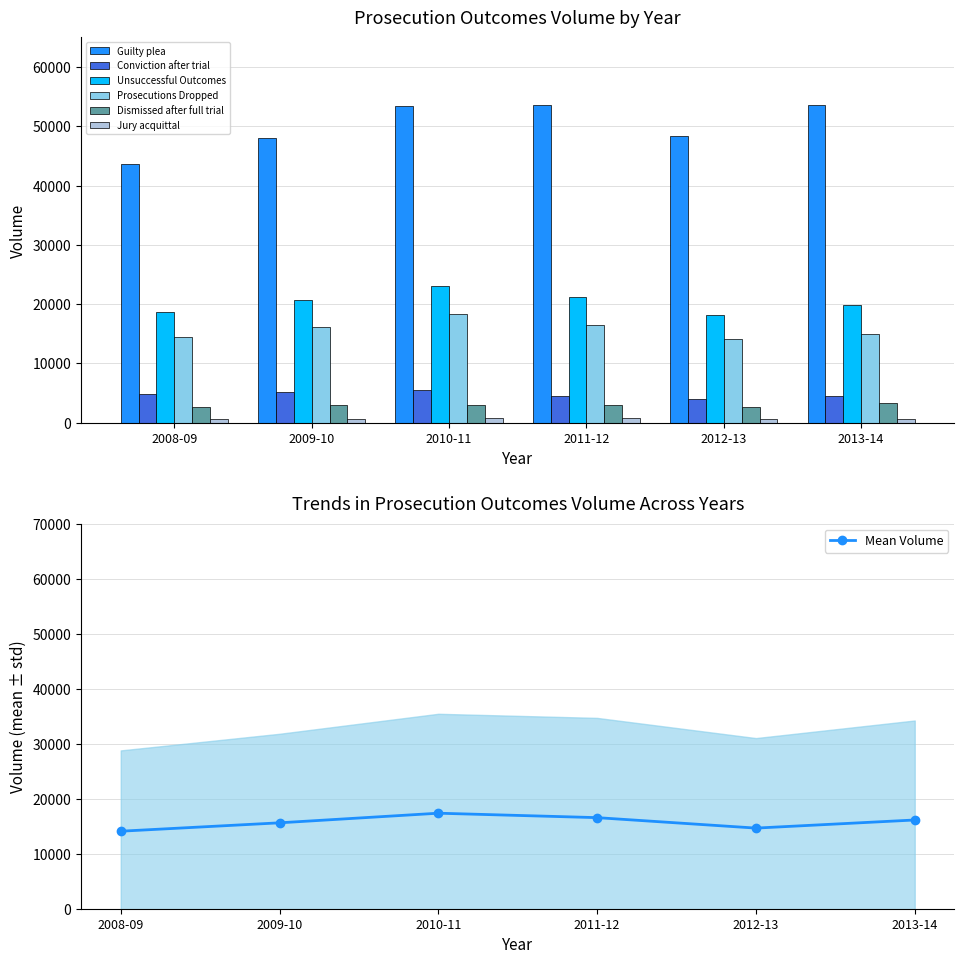

What is the value of the Unsuccessful Outcomes bar at the 2nd from the left?

20766